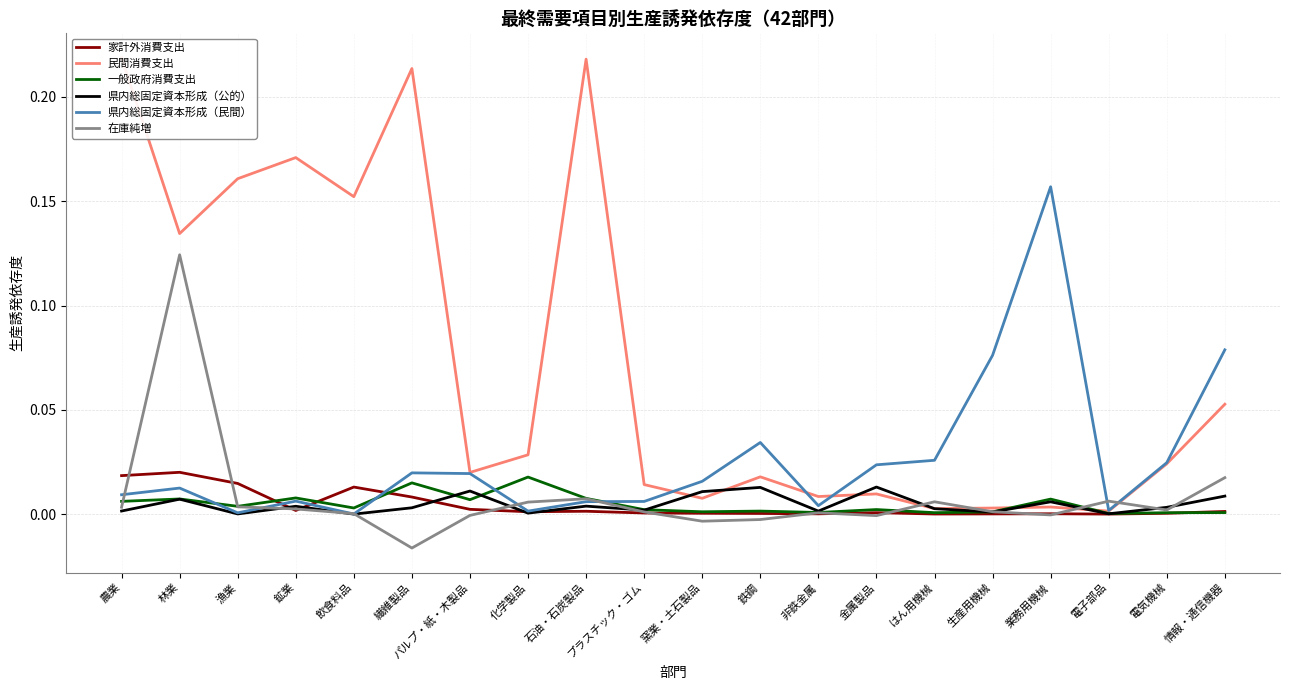

True or false: 民間消費支出 has a value of 0.0 at プラスチック・ゴム.

True